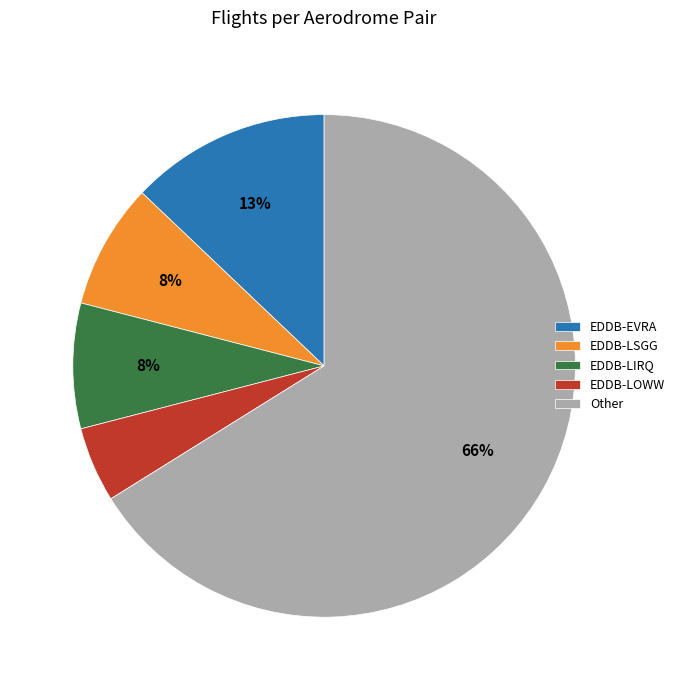

The EDDB-LSGG slice represents 15% of the pie. True or false?

False